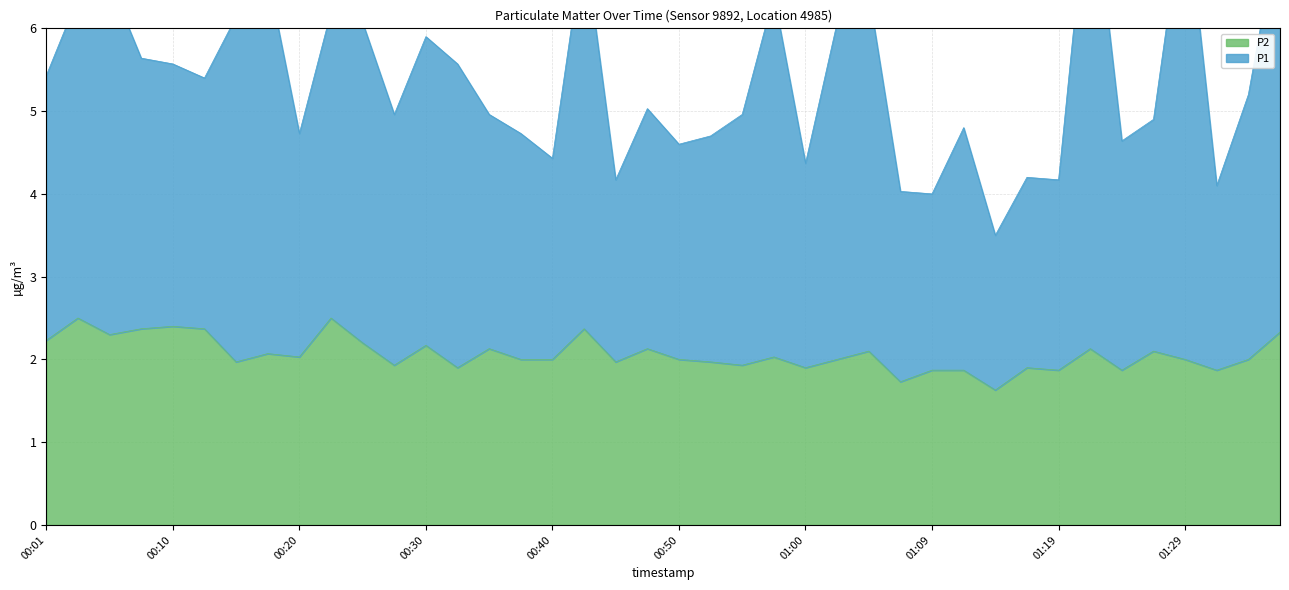

How many lines are shown in the chart?

2